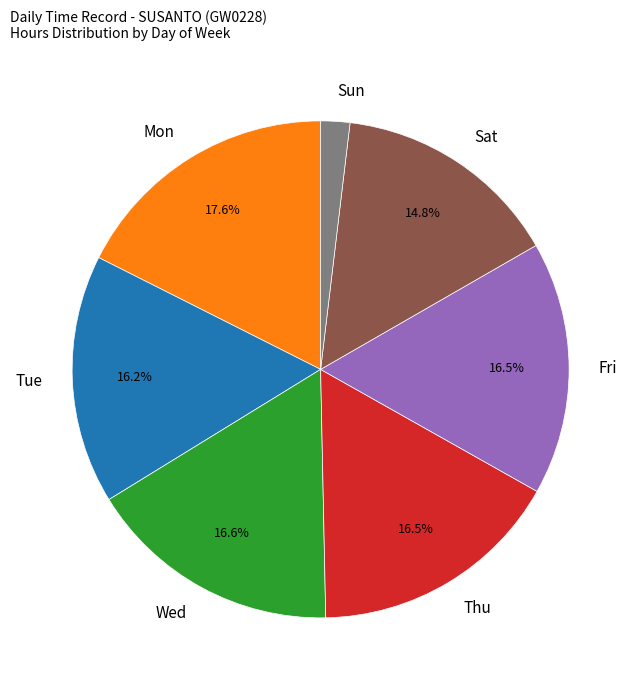

Is the sum of Fri and Sat greater than half?

No